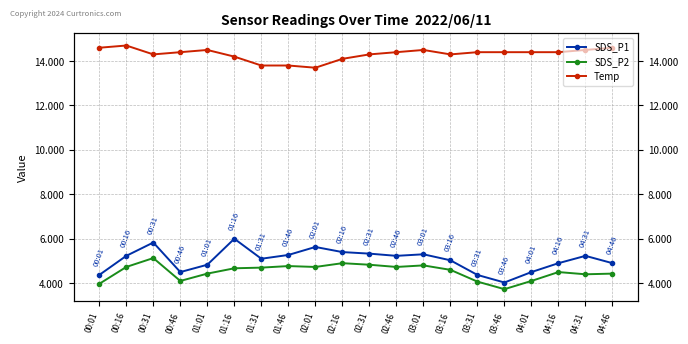

How many values in the Temp series are below 14?

3